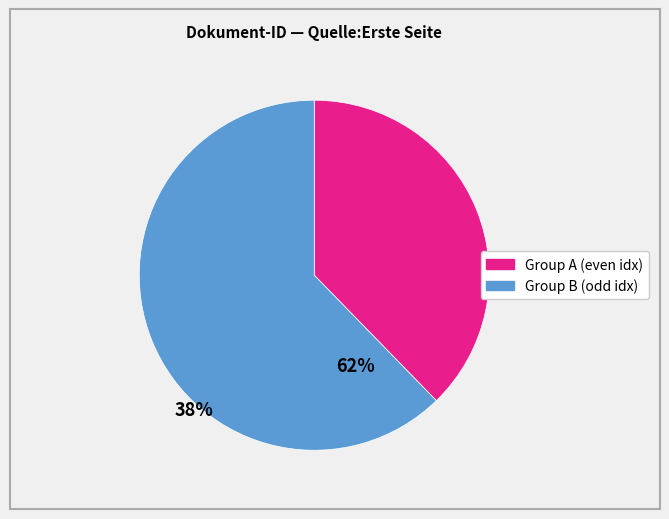

Does any single category account for the majority?

Yes